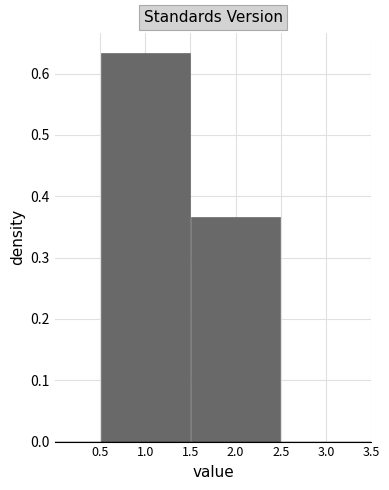

Reading left to right, transcribe this chart: for each bar, give the range it covers on the x-axis and its height. The values are not printed on the chart, so give them approximately, as read against the axis.

0.5 to 1.5: 0.63
1.5 to 2.5: 0.37